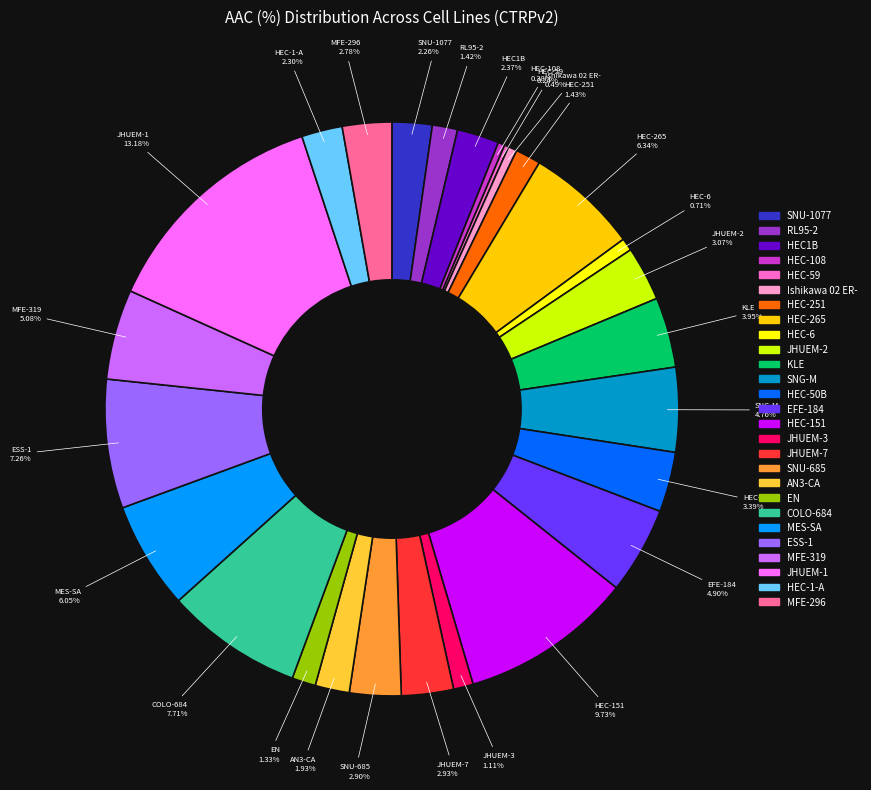

Which slice is the largest?

JHUEM-1